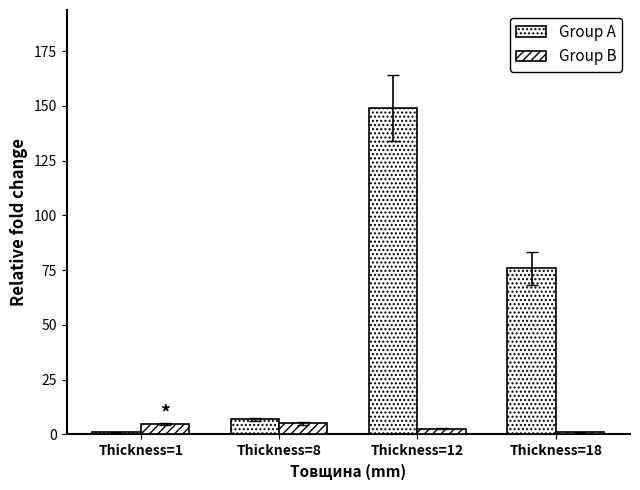

How many bars are there in total?

8